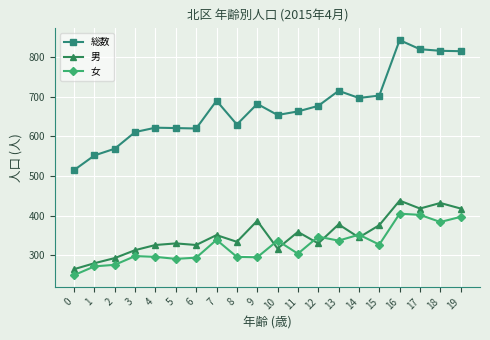

What is the value of the 男 point at the 6th from the left?

330